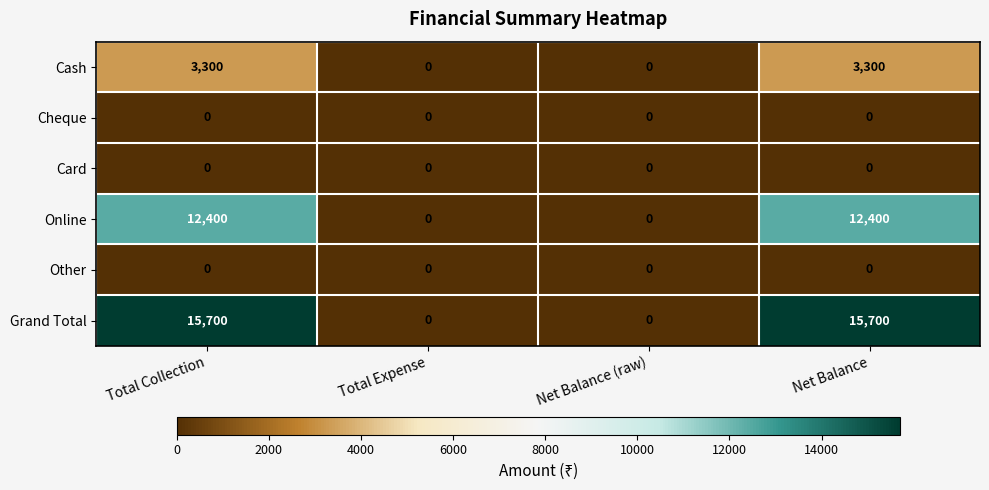

What is the greatest value displayed?

15700